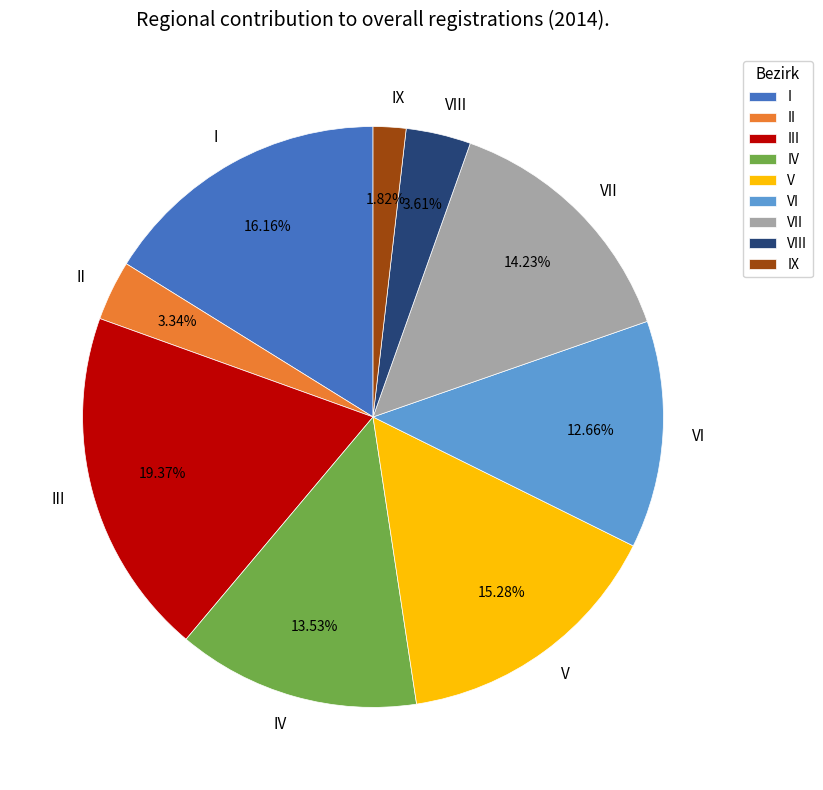

True or false: I accounts for 23% of the total.

False